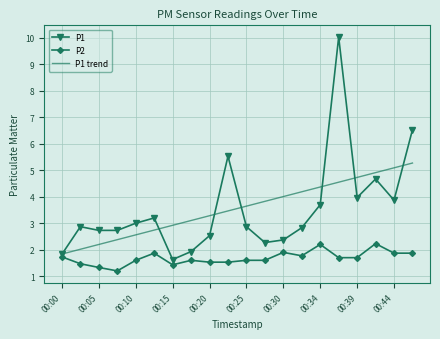

Reading left to right, transcribe all the data shown in this chart.

P1: 1.8	2.9	2.7	2.7	3.0	3.2	1.6	1.9	2.5	5.5	2.9	2.3	2.4	2.8	3.7	10.0	4.0	4.7	3.9	6.5
P2: 1.7	1.5	1.3	1.2	1.6	1.9	1.4	1.6	1.5	1.5	1.6	1.6	1.9	1.8	2.2	1.7	1.7	2.2	1.9	1.9
P1 trend: 1.8	2.0	2.2	2.4	2.6	2.7	2.9	3.1	3.3	3.5	3.6	3.8	4.0	4.2	4.4	4.5	4.7	4.9	5.1	5.3